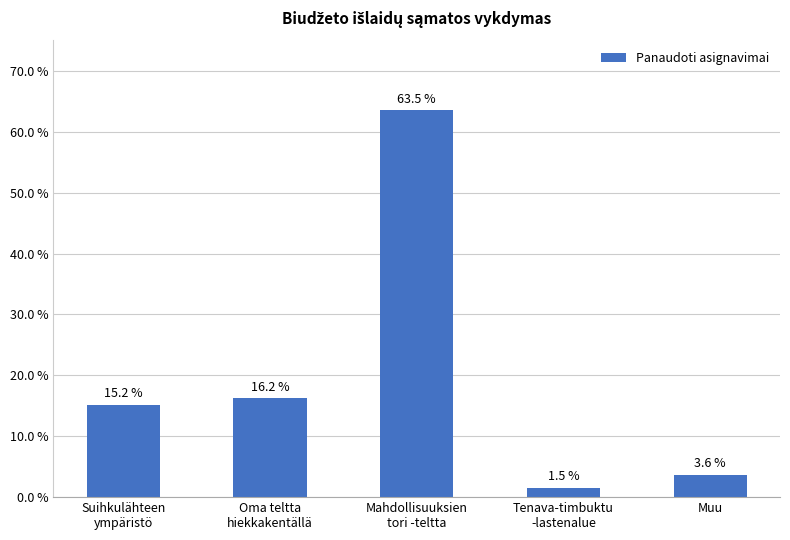

Is it true that the value at Suihkulähteen
ympäristö is 15.2?

True